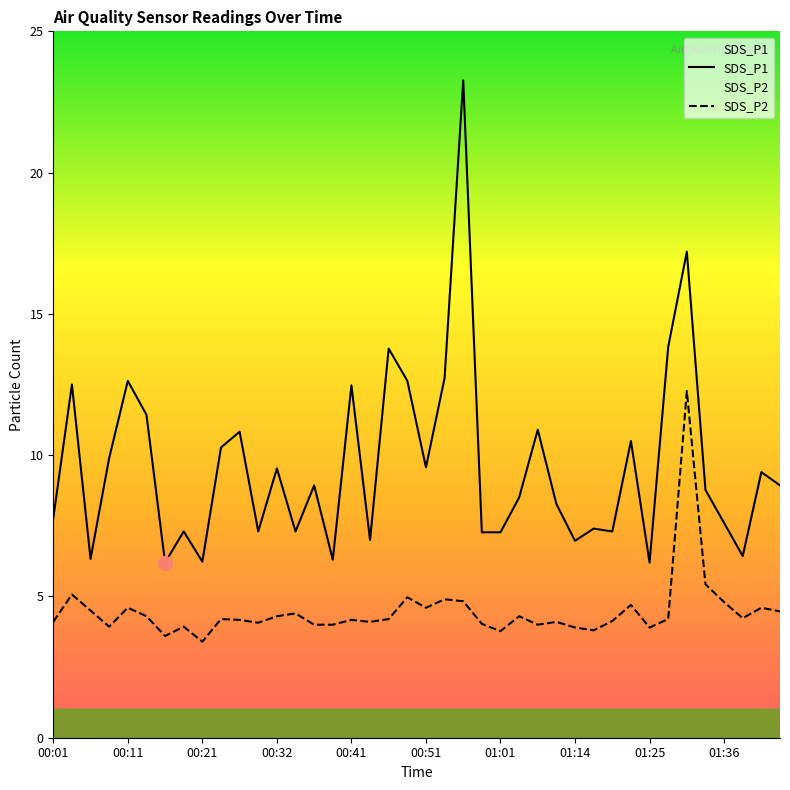

What is the spread (max minus min) of values at 00:32?

5.2